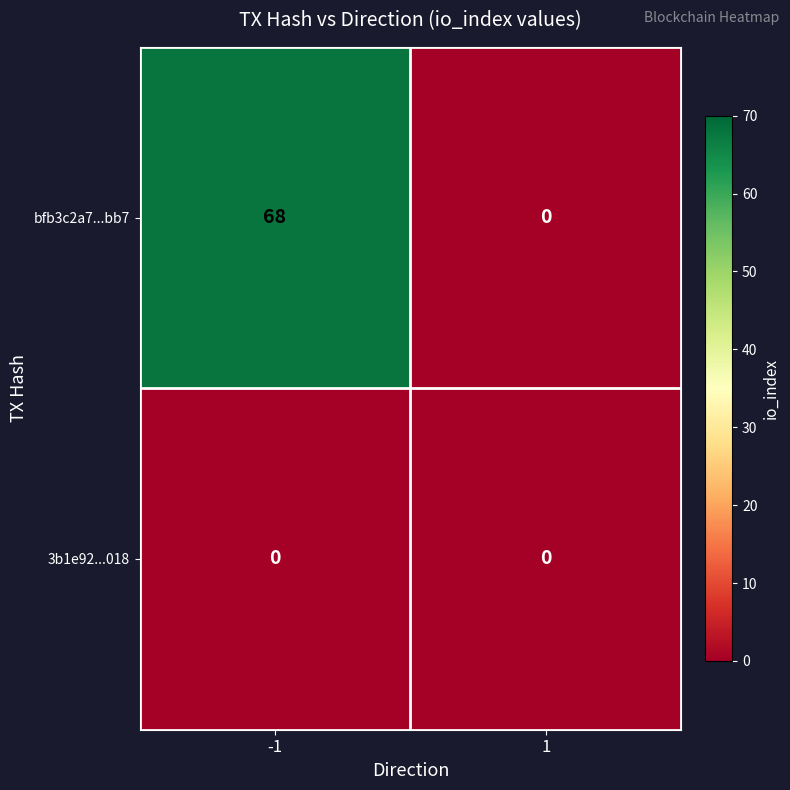

Which series changed the most between -1 and 1?

bfb3c2a7...bb7